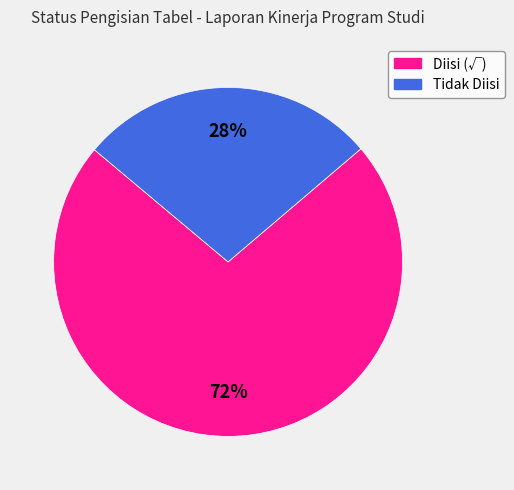

Does Diisi (√) account for over 50% of the chart?

Yes